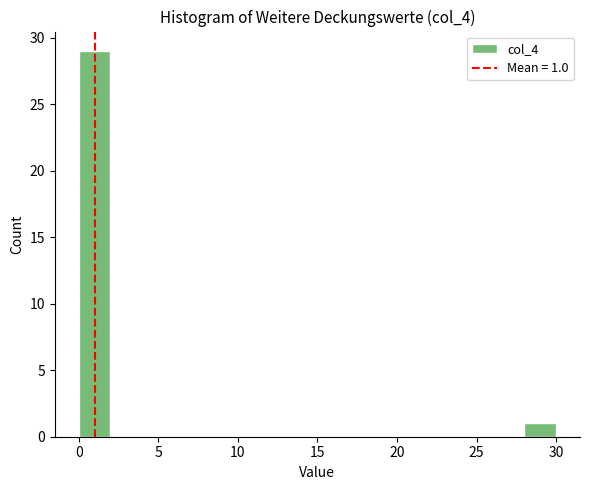

Over which range of the x-axis is the bar tallest?

0 to 2